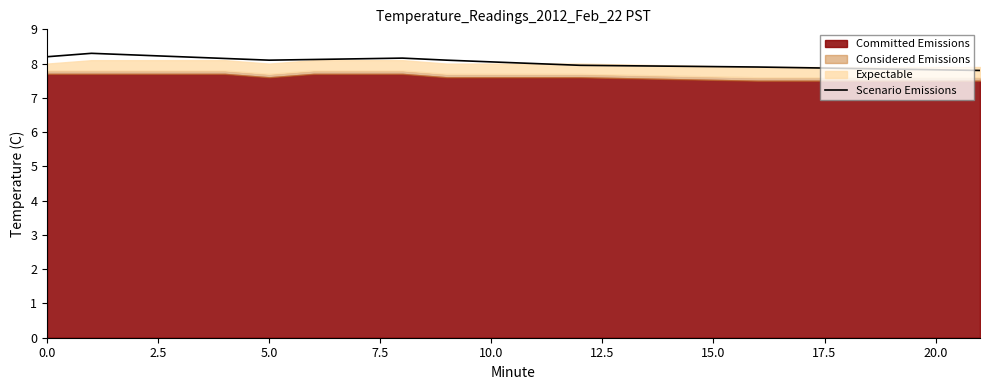

Is it true that Scenario Emissions equals 2.7 at 0.0?

False